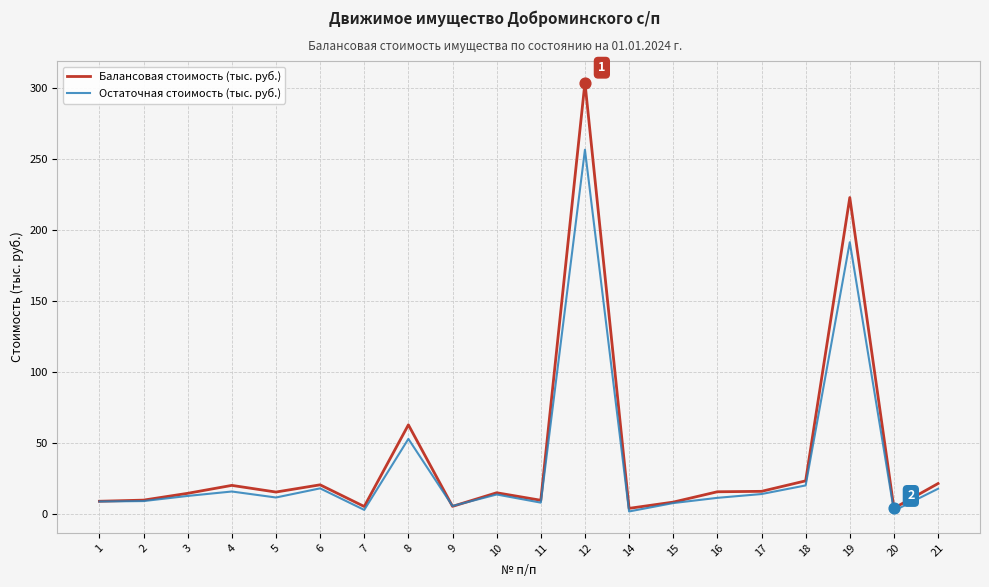

What is the total value across all series at 8?

115.5